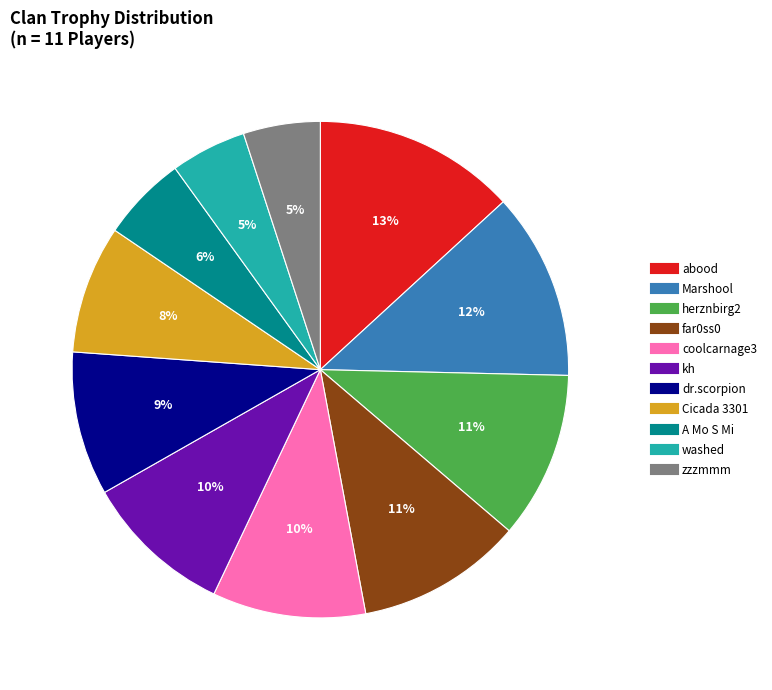

To the nearest percent, what percentage of the pie is far0ss0?

11%